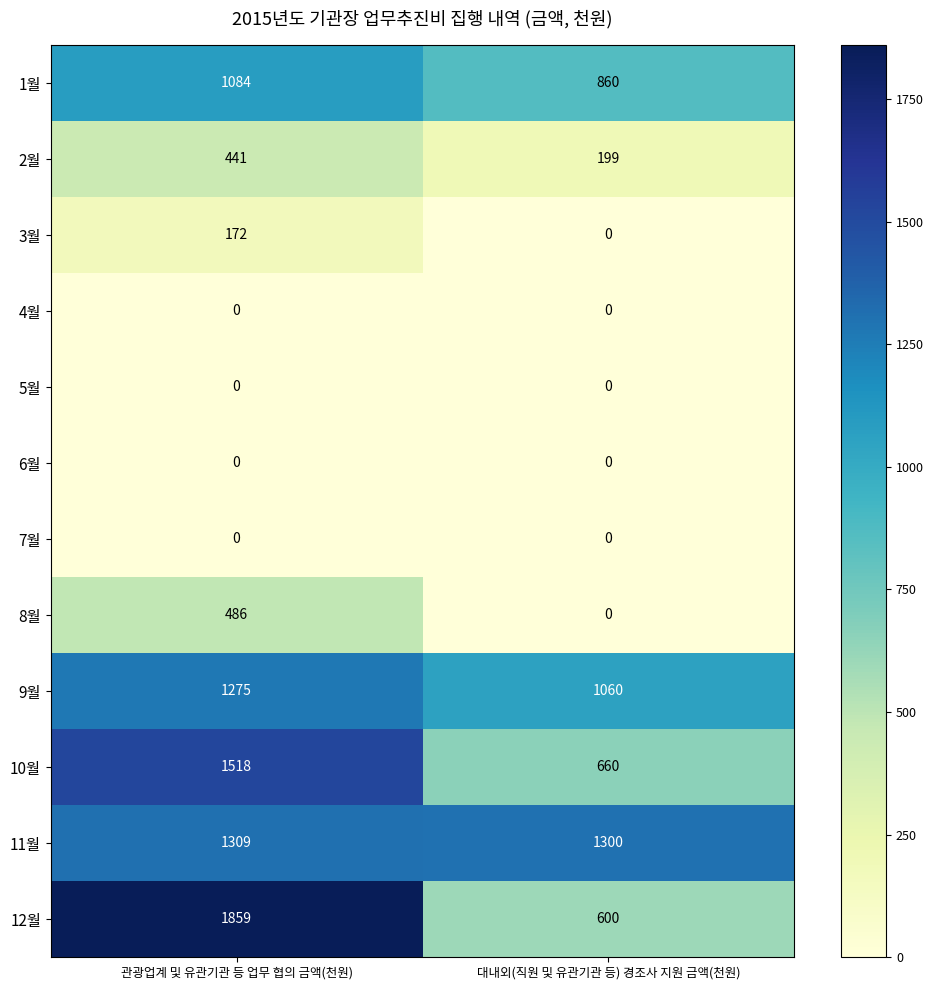

What is the difference between the highest and lowest values at 대내외(직원 및 유관기관 등) 경조사 지원 금액(천원)?

1300